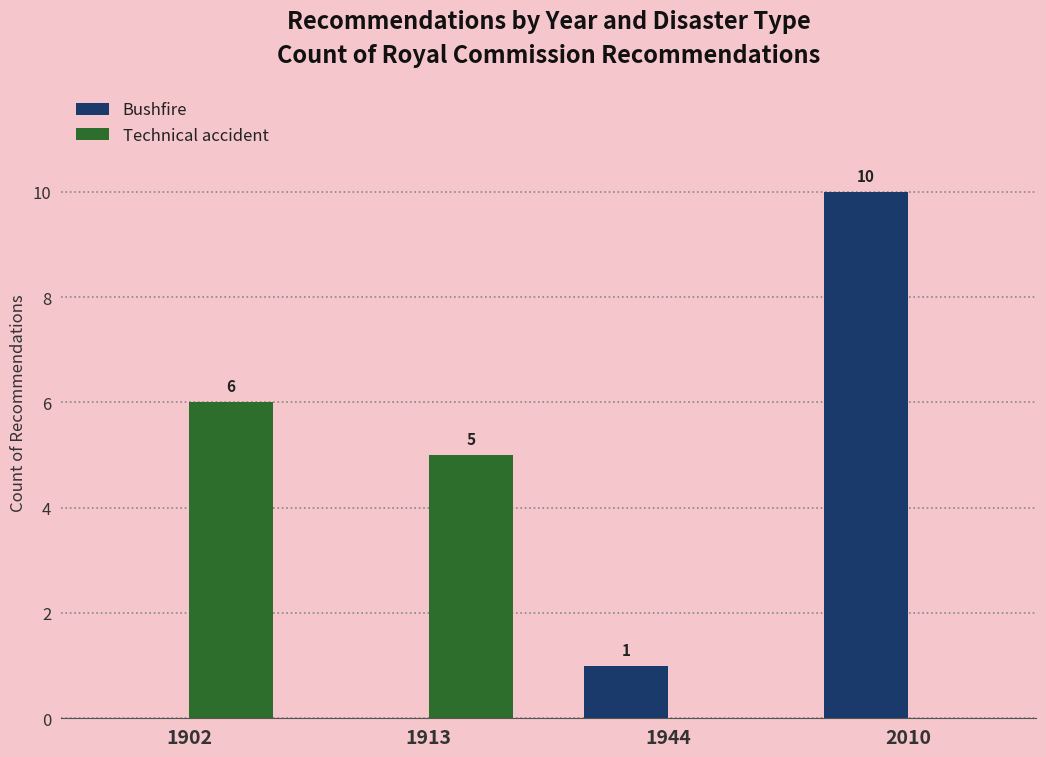

Reading right to left, transcribe all the data shown in this chart.

Bushfire: 10	1	0	0
Technical accident: 0	0	5	6